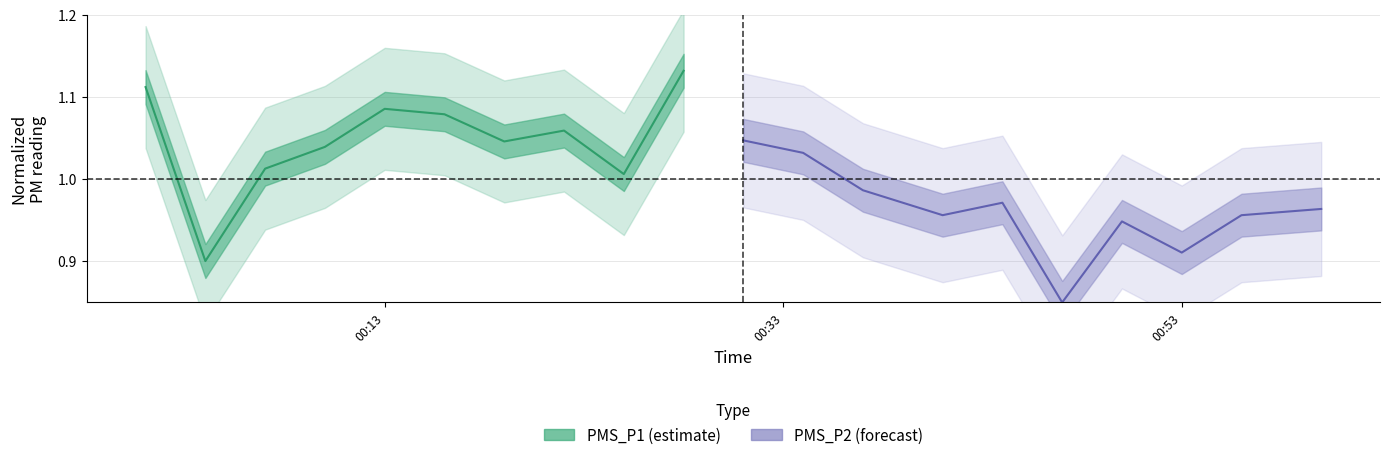

Rank the series by their maximum value, from lowest to highest.

PMS_P2 center, PMS_P1 center